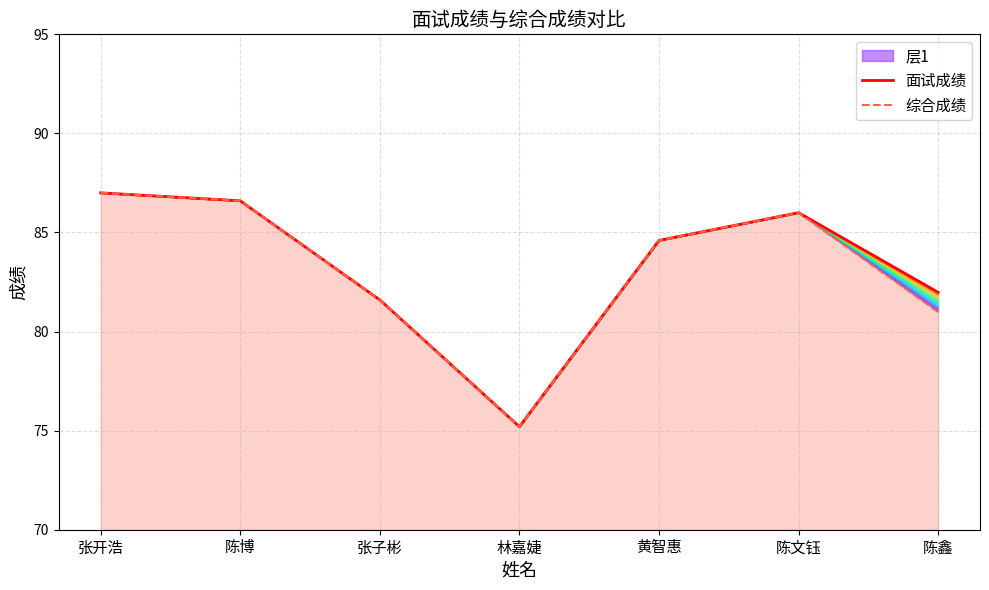

Rank the categories by 面试成绩 value from lowest to highest.

林嘉婕, 张子彬, 陈鑫, 黄智惠, 陈文钰, 陈博, 张开浩